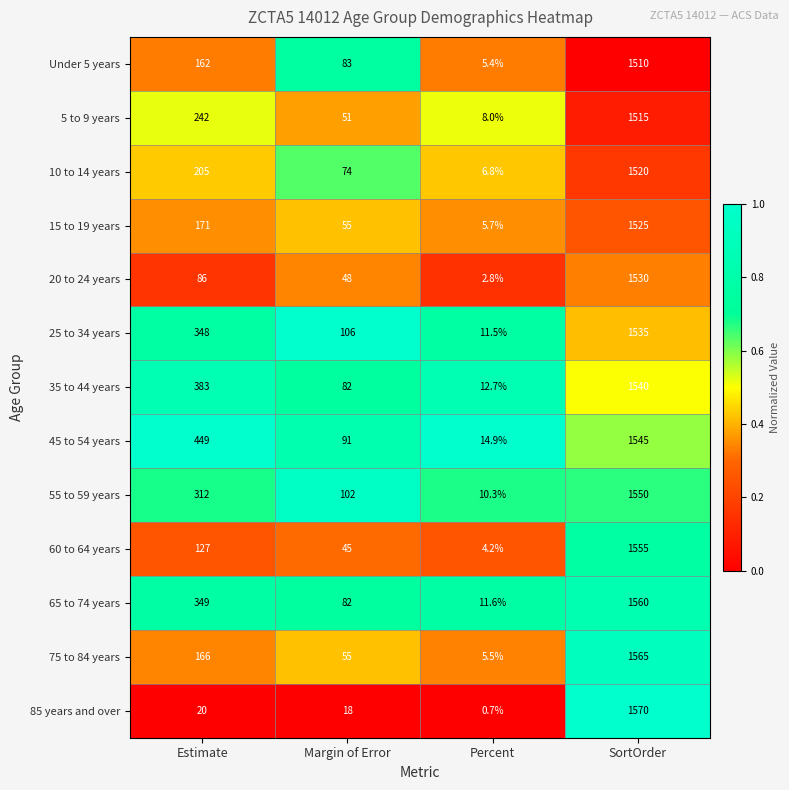

At SortOrder, list the series in order from largest to smallest.

85 years and over, 75 to 84 years, 65 to 74 years, 60 to 64 years, 55 to 59 years, 45 to 54 years, 35 to 44 years, 25 to 34 years, 20 to 24 years, 15 to 19 years, 10 to 14 years, 5 to 9 years, Under 5 years